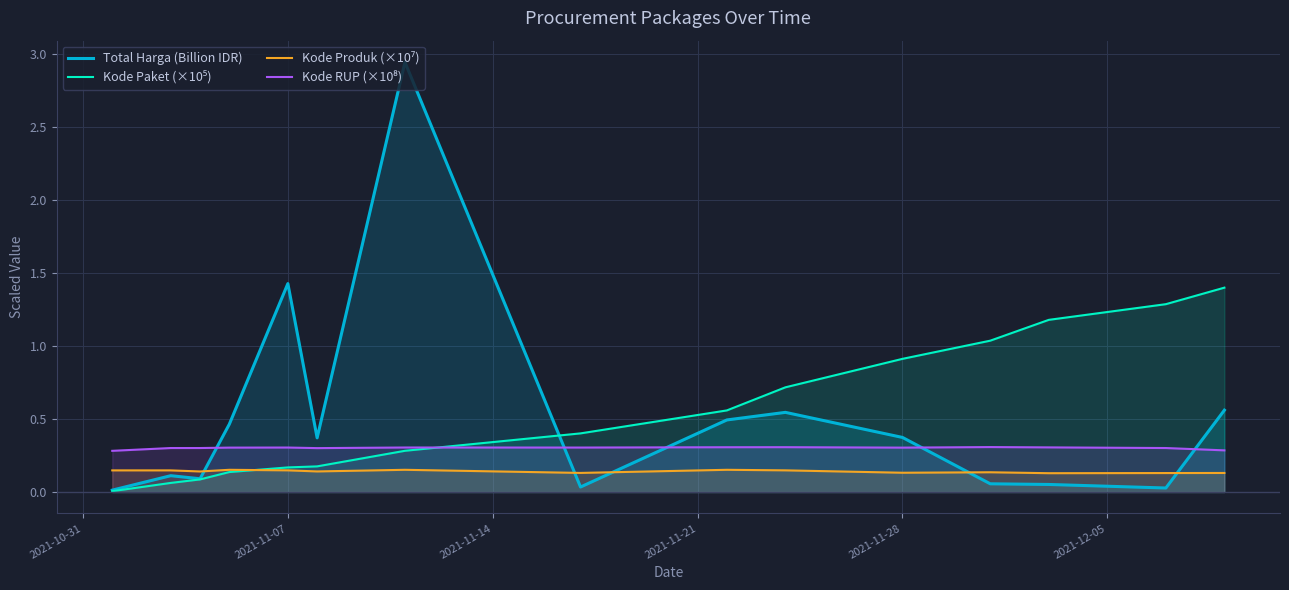

What is the maximum value shown in the chart?

2.9